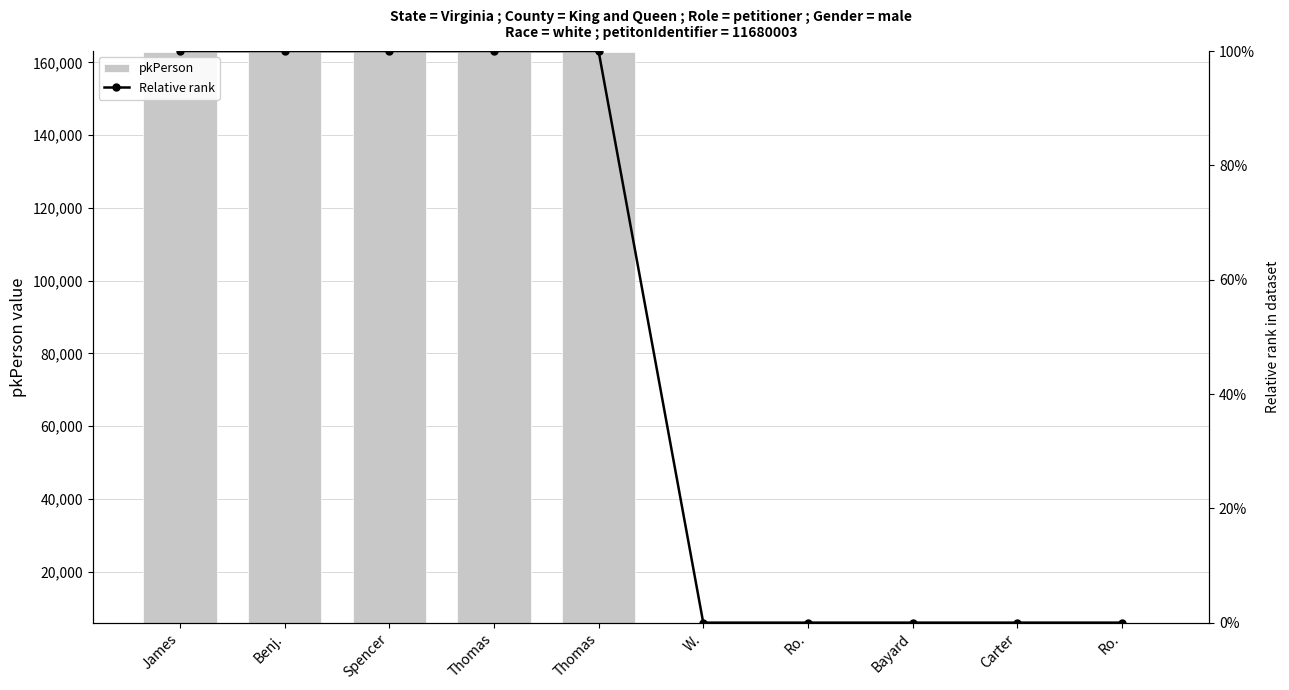

Rank the series at Carter from highest to lowest value.

pkPerson, Relative rank